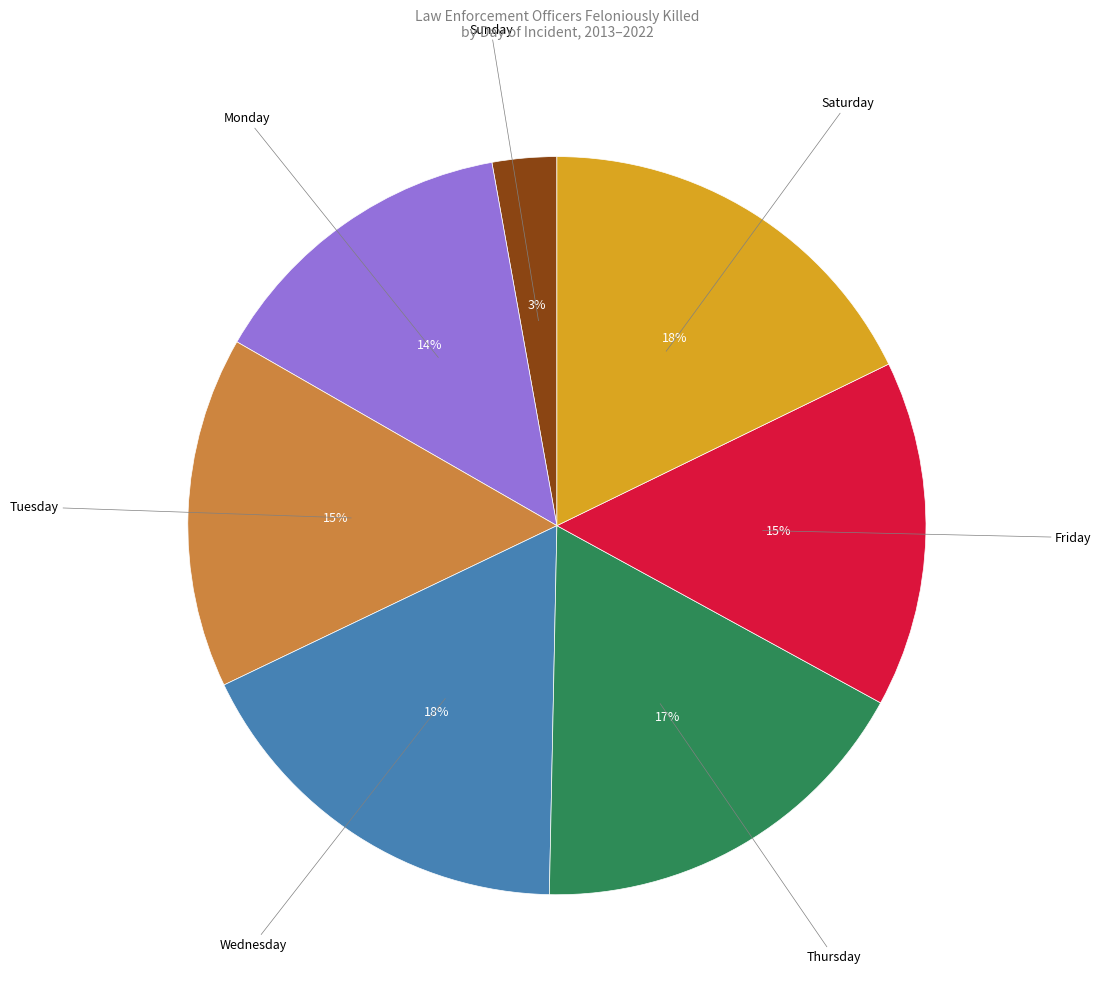

Do Saturday and Sunday together represent more than half of the pie?

No